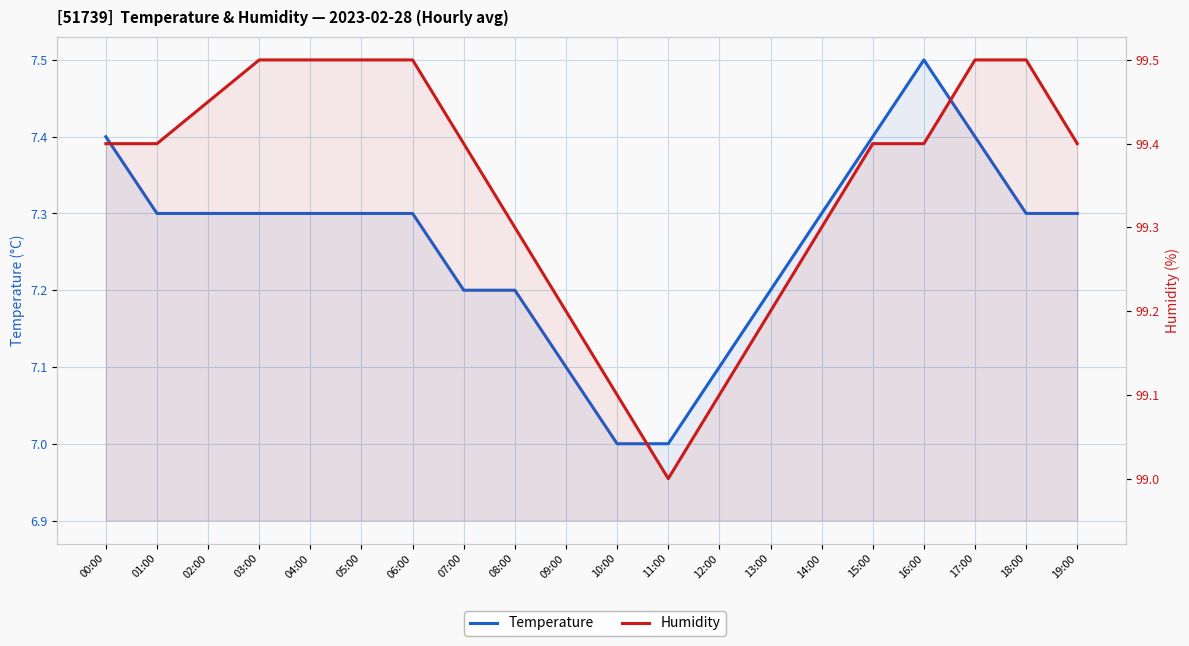

Which series has the widest spread of values?

Temperature